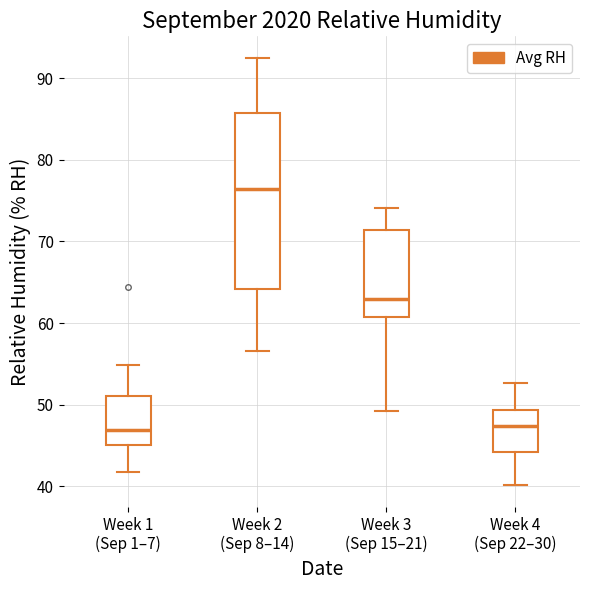

Reading left to right, transcribe this box plot: for each box, give where its median line is, the range the box spans, and where its two whiskers end, as read against the y-axis. The values are not printed on the chart, so give them approximately, as read against the axis.

Week 1 (Sep 1–7): median 47, box 45 to 51, whiskers 42 to 55
Week 2 (Sep 8–14): median 76, box 64 to 86, whiskers 57 to 93
Week 3 (Sep 15–21): median 63, box 61 to 71, whiskers 49 to 74
Week 4 (Sep 22–30): median 47, box 44 to 49, whiskers 40 to 53